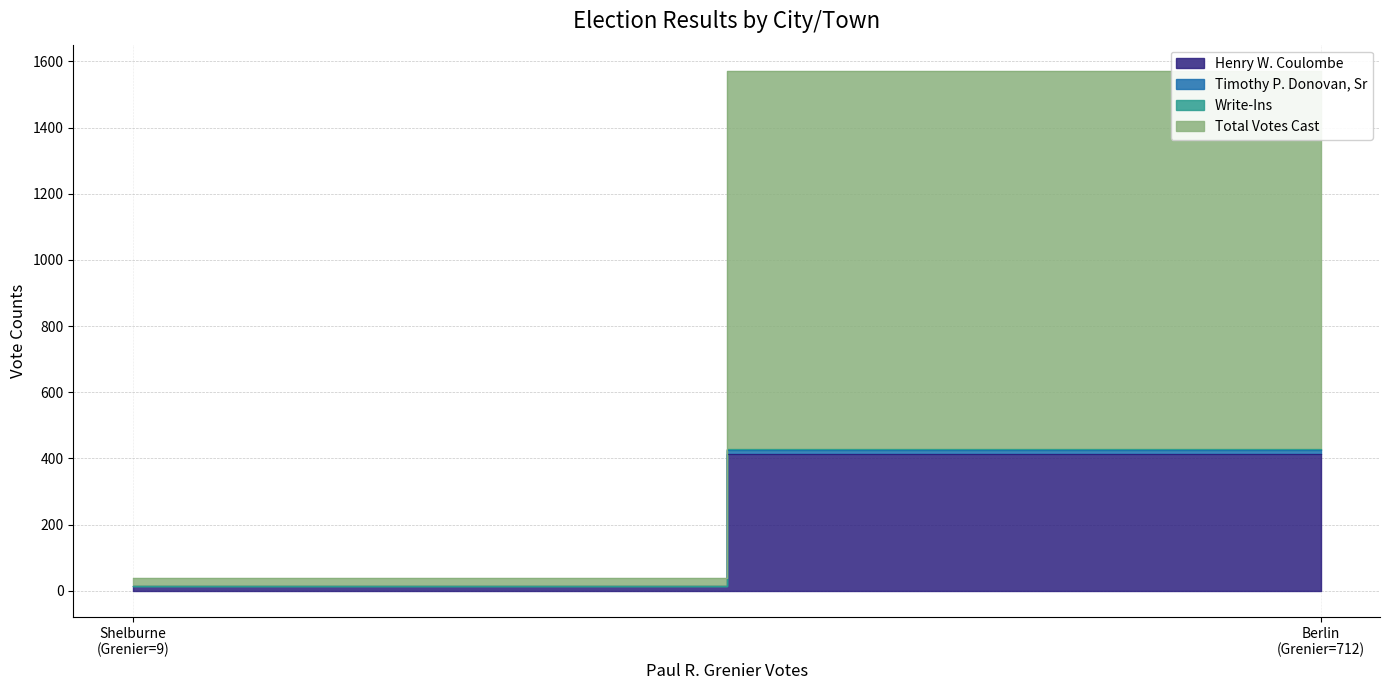

What are all the series names shown in the legend?

Henry W. Coulombe, Timothy P. Donovan, Sr, Write-Ins, Total Votes Cast